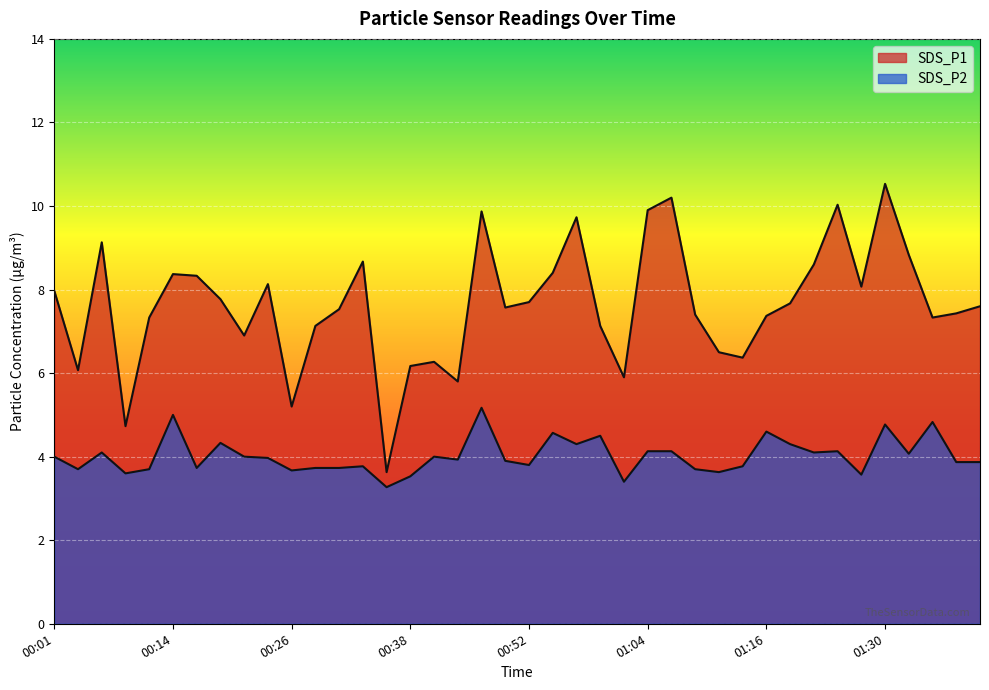

True or false: SDS_P1 and SDS_P2 intersect in this chart.

False